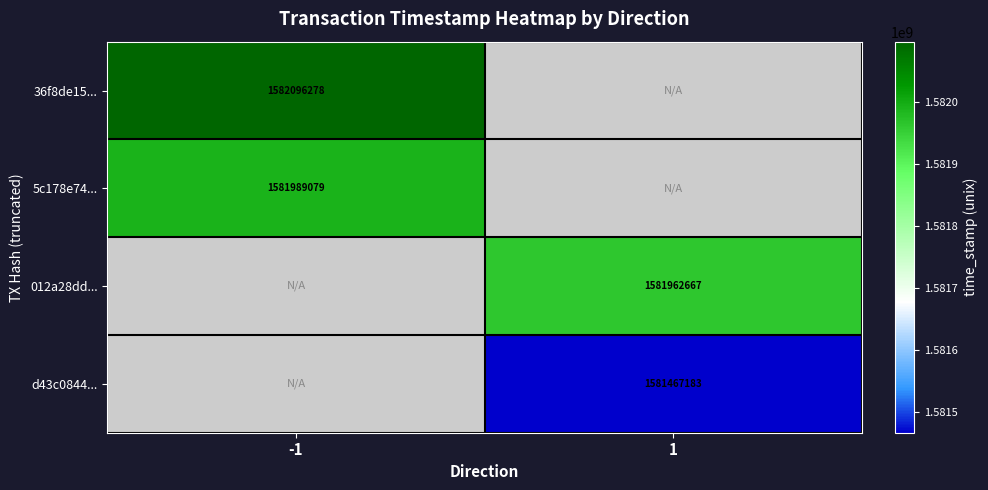

True or false: 36f8de15... has a value of 1582096278 at -1.

True